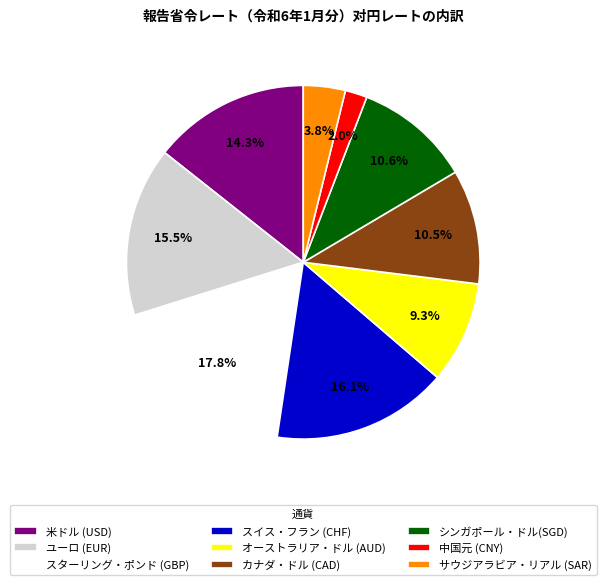

How many segments does this pie chart have?

9